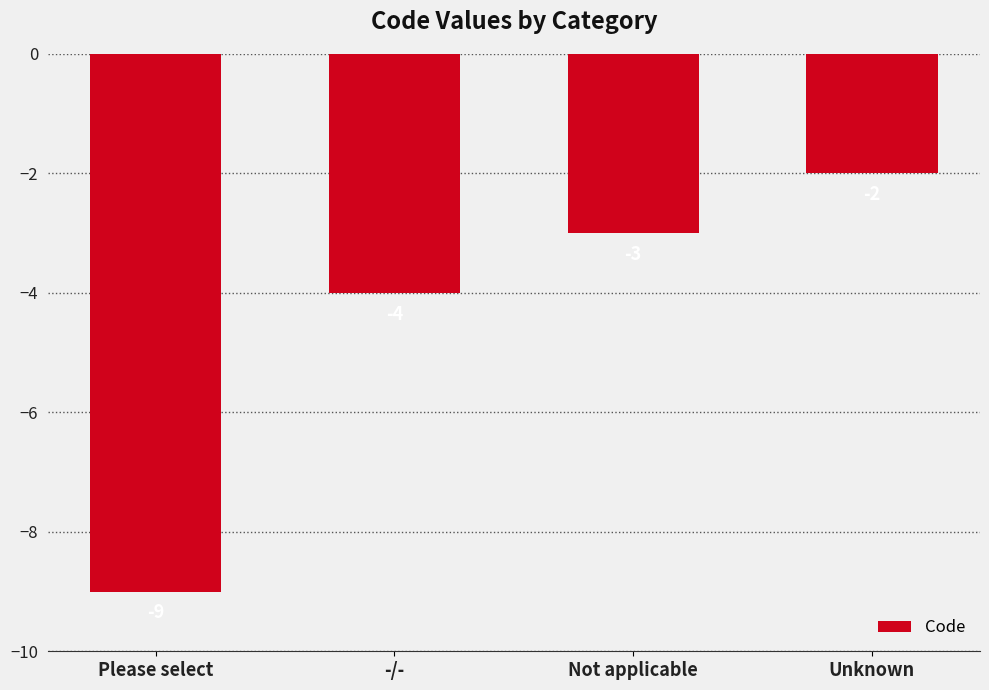

The value at Unknown is -1. True or false?

False